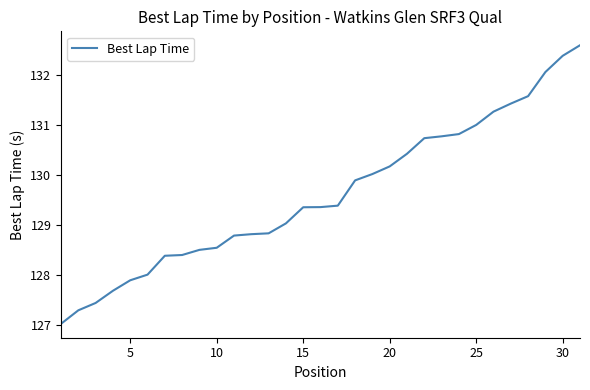

What is the smallest value displayed?

127.0